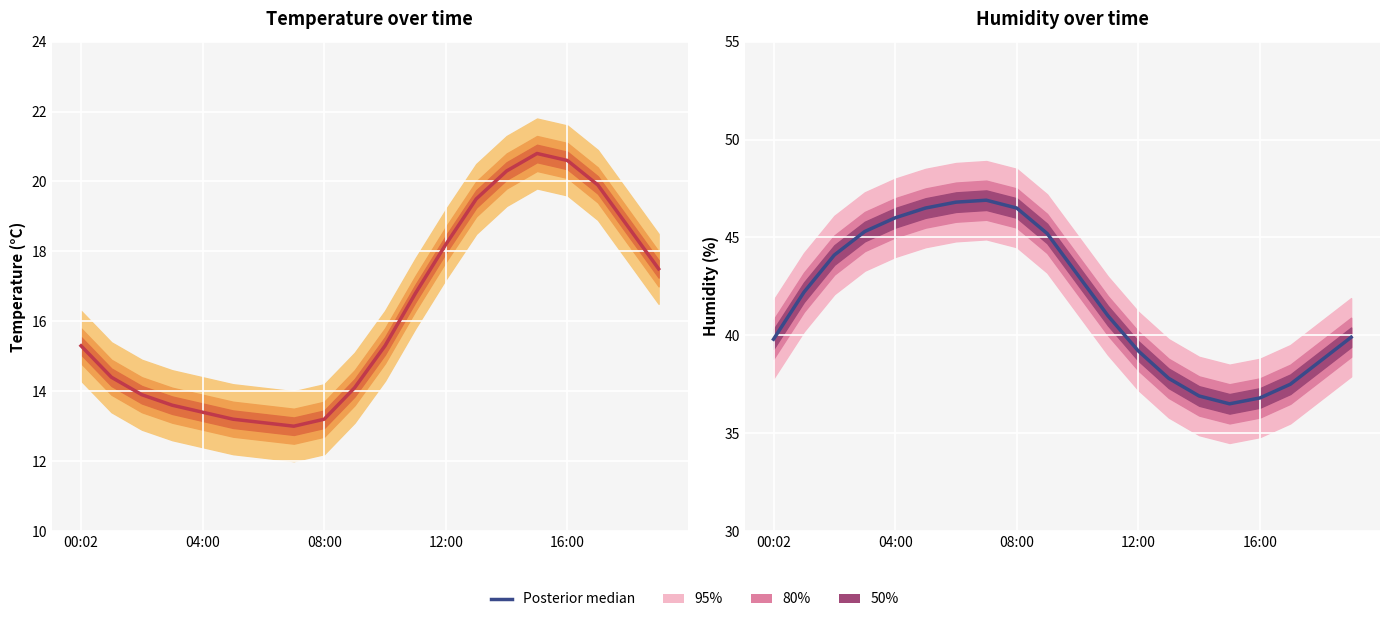

The value at 12:00 is 52.8. True or false?

False